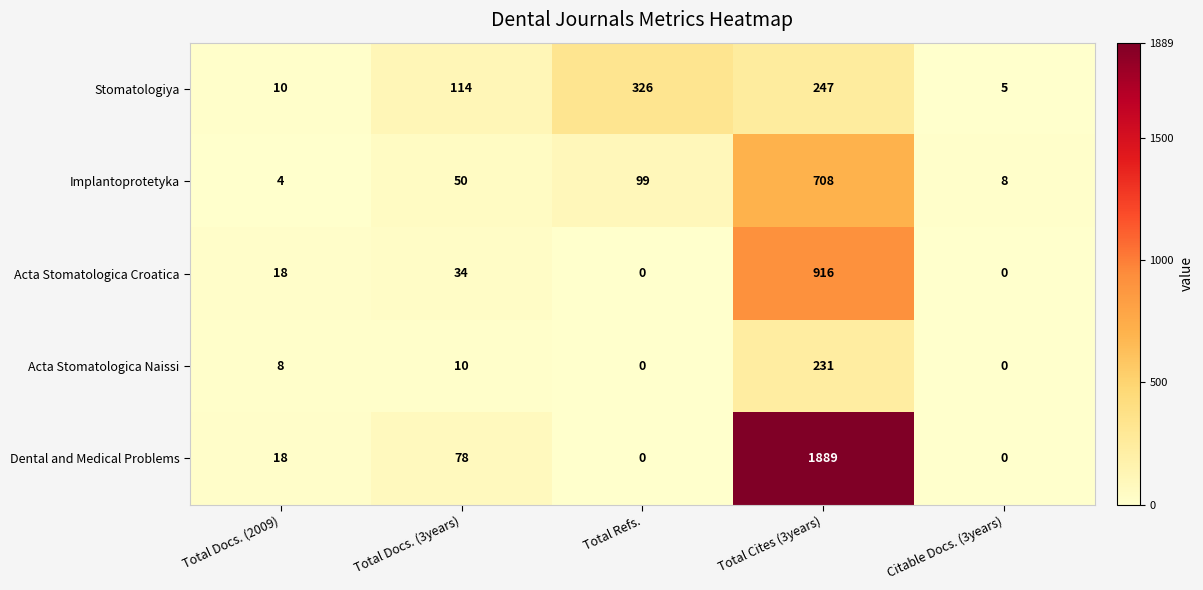

Rank the series by their maximum value, from lowest to highest.

Acta Stomatologica Naissi, Stomatologiya, Implantoprotetyka, Acta Stomatologica Croatica, Dental and Medical Problems